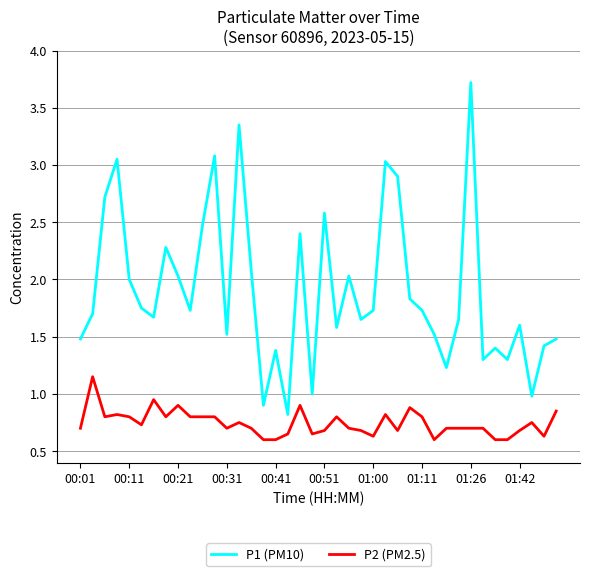

Which series has the largest total across all categories?

P1 (PM10)